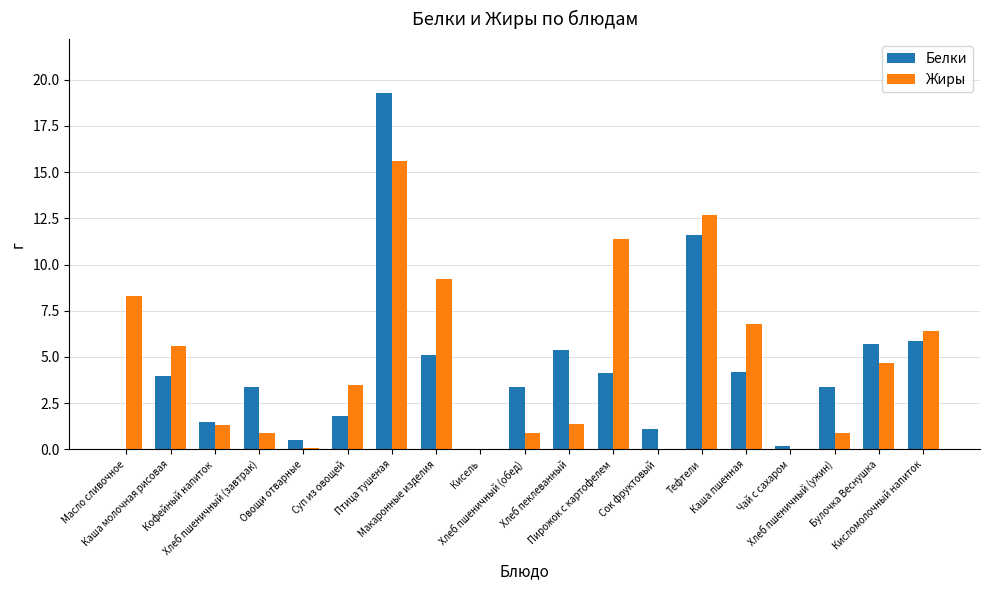

What is the sum of all Жиры values?

89.7